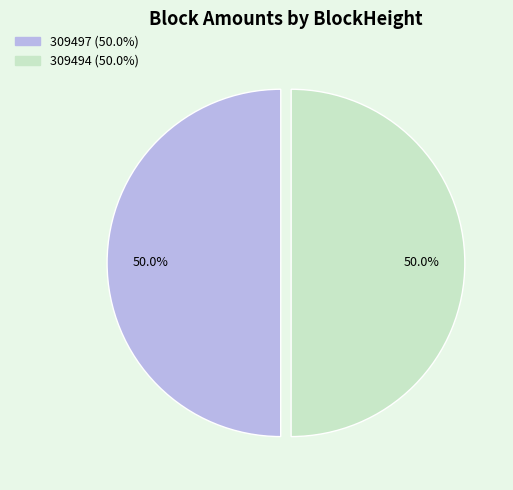

How much of the chart is everything except 309494?

50.0%